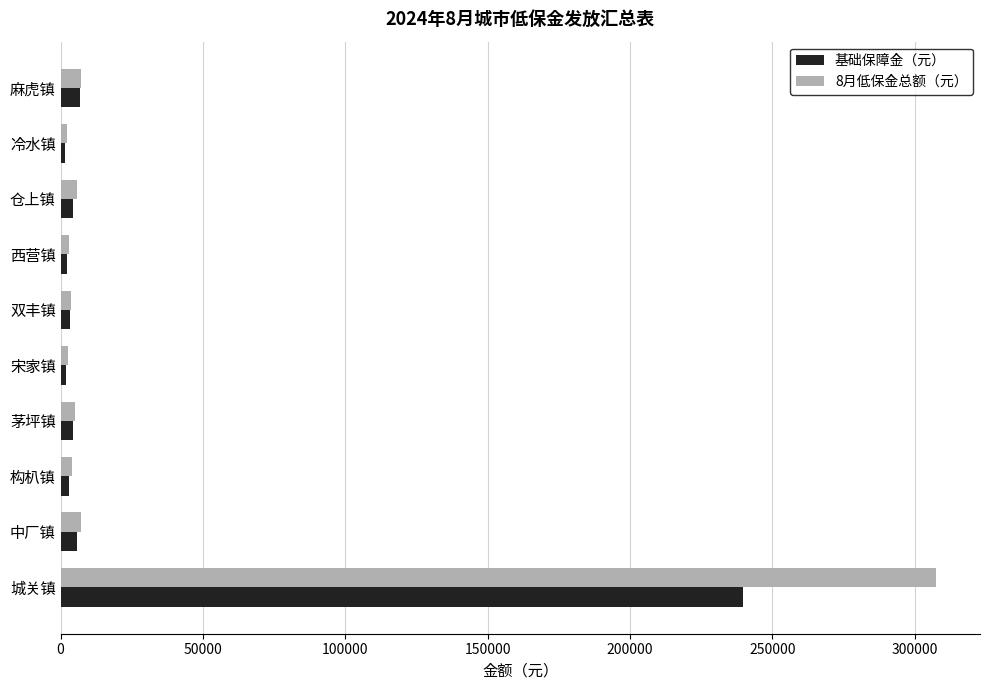

At how many categories does at least one series exceed 120647?

1